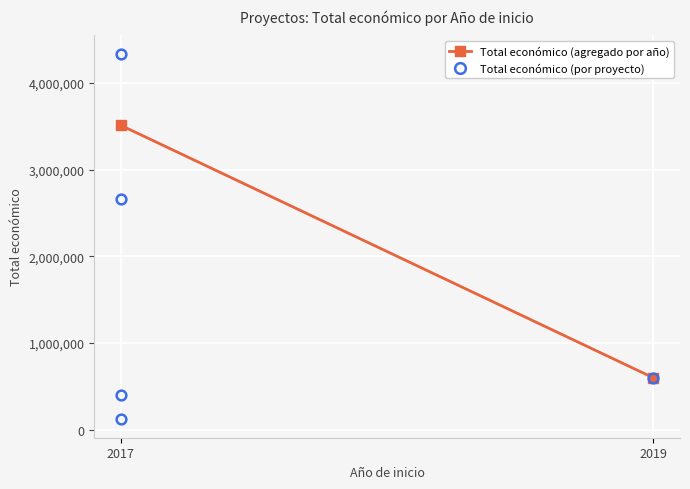

What is the smallest value displayed?

119994